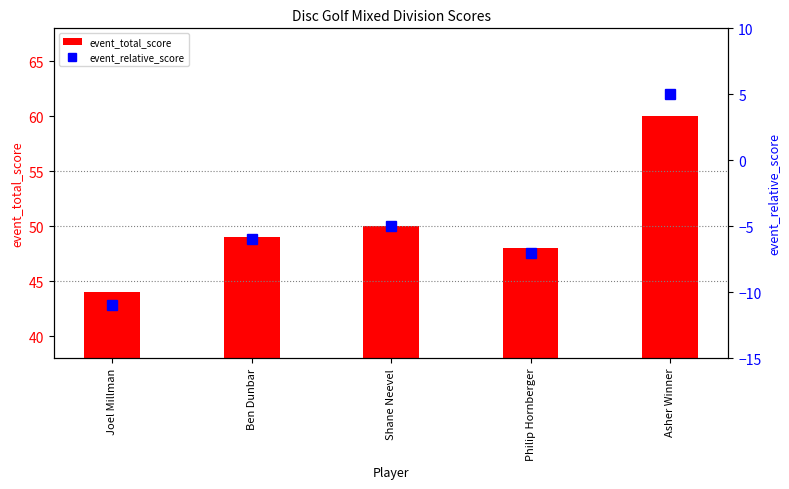

Read the event_total_score value at Ben Dunbar, to the nearest 5.

50